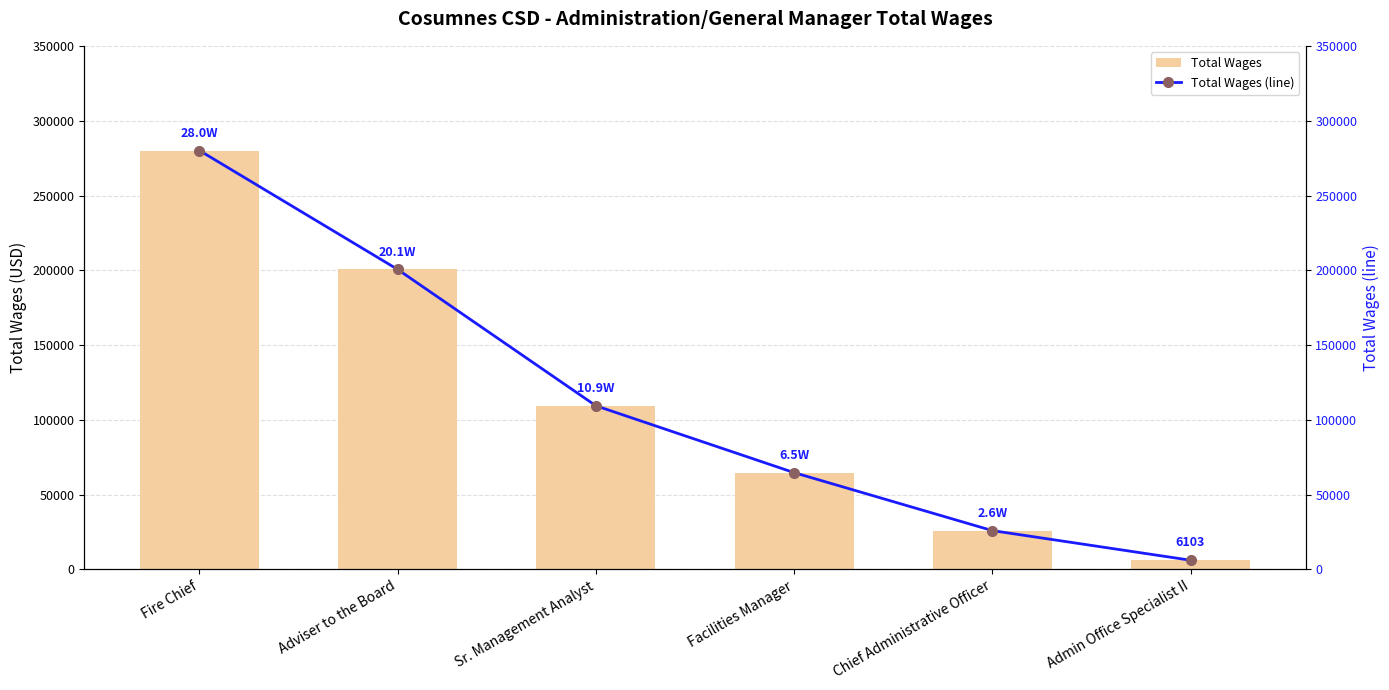

Are the bars horizontal?

No